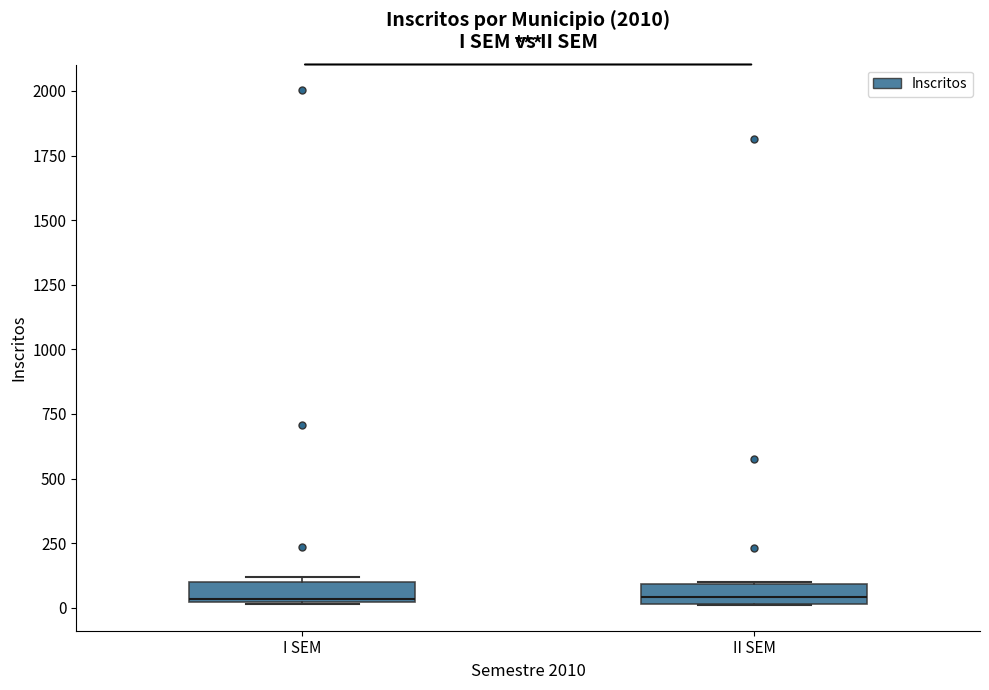

Reading left to right, read every box against the y-axis: the position of its median line, the range the box covers, and the ends of its whiskers. The values are not printed on the chart, so give them approximately, as read against the axis.

I SEM: median 50, box 0 to 100, whiskers 0 to 100 (just above the box's upper edge)
II SEM: median 50, box 0 to 100, whiskers 0 to 100